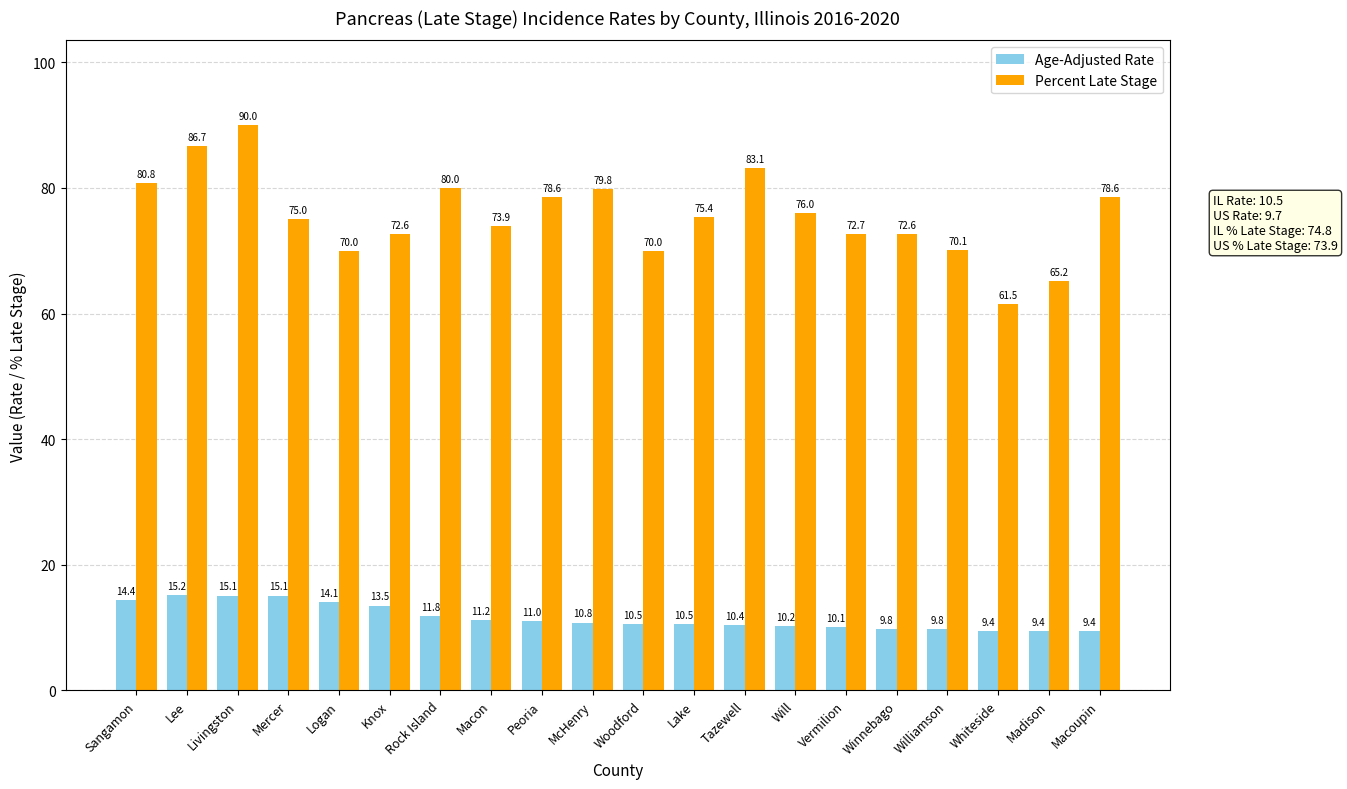

Reading left to right, extract all data points from this chart.

Age-Adjusted Rate: 14.4	15.2	15.1	15.1	14.1	13.5	11.8	11.2	11.0	10.8	10.5	10.5	10.4	10.2	10.1	9.8	9.8	9.4	9.4	9.4
Percent Late Stage: 80.8	86.7	90.0	75.0	70.0	72.6	80.0	73.9	78.6	79.8	70.0	75.4	83.1	76.0	72.7	72.6	70.1	61.5	65.2	78.6